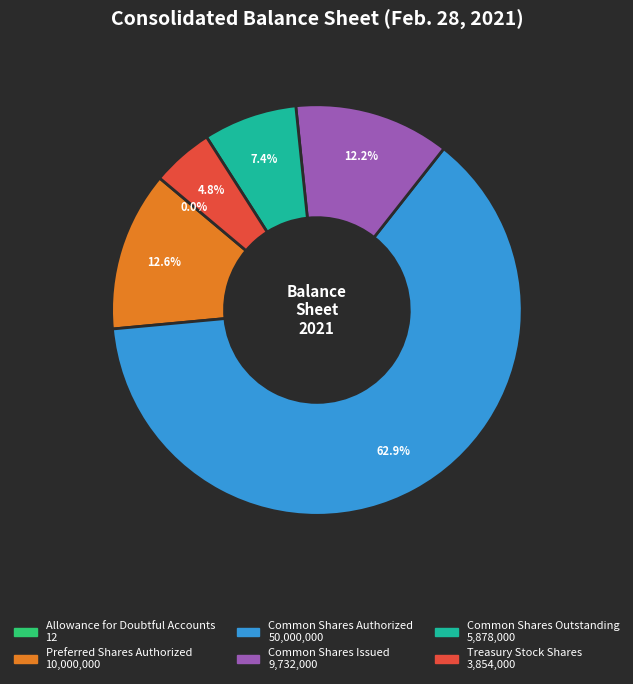

To the nearest percent, what is the difference between the largest and smallest slice percentages?

63%